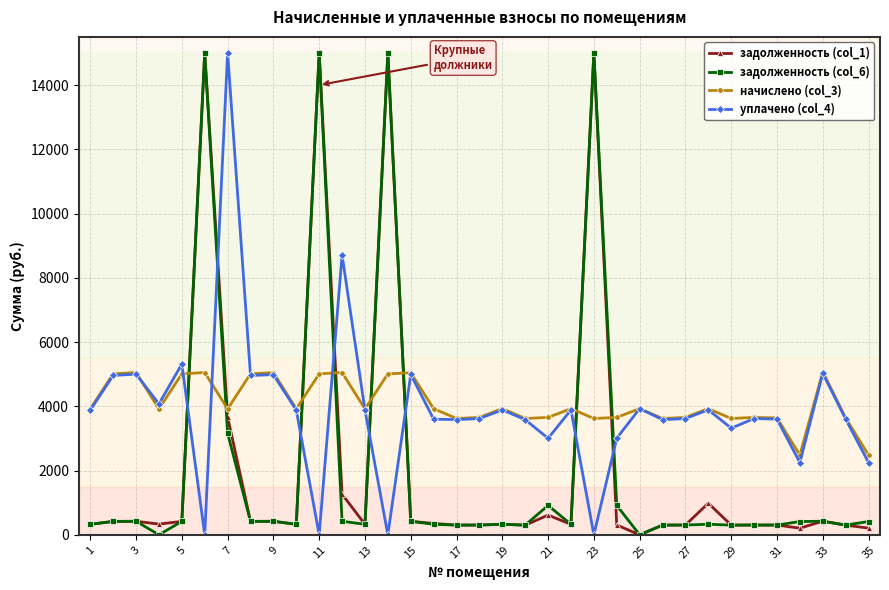

What is the maximum value shown in the chart?

15000.0